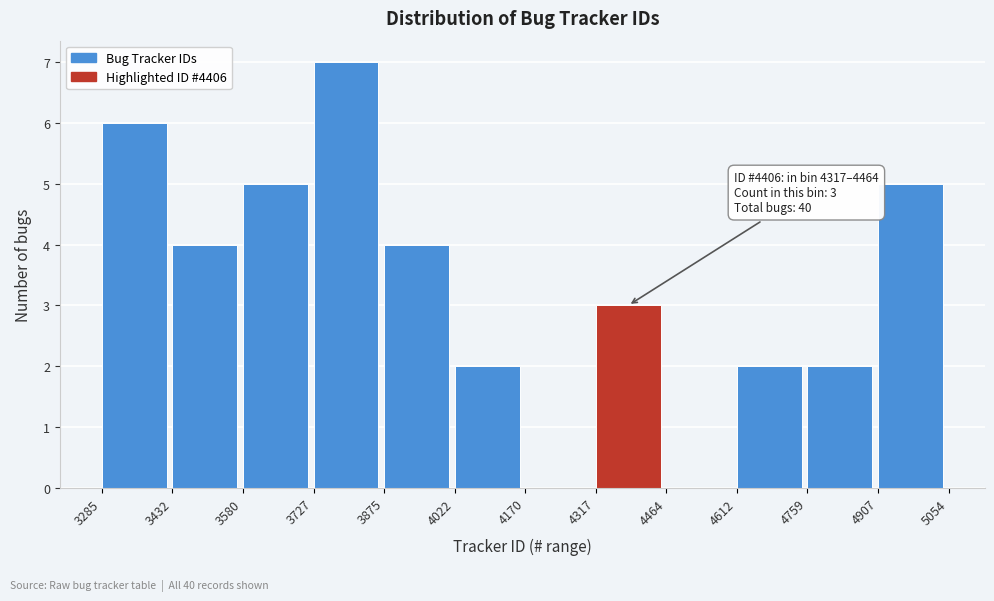

Which range on the x-axis has the tallest bar?

3727 to 3875